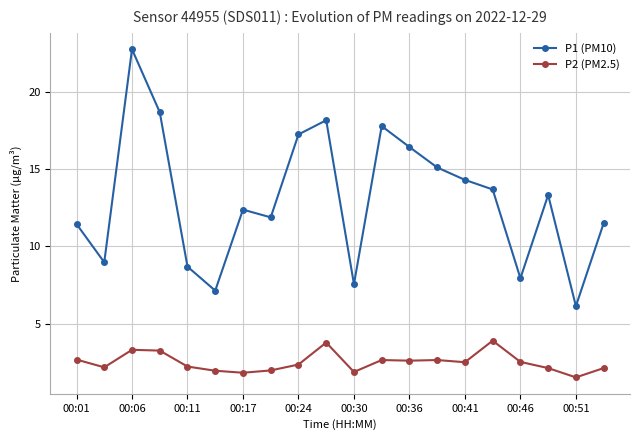

List the series in order of their overall mean, lowest first.

P2 (PM2.5), P1 (PM10)